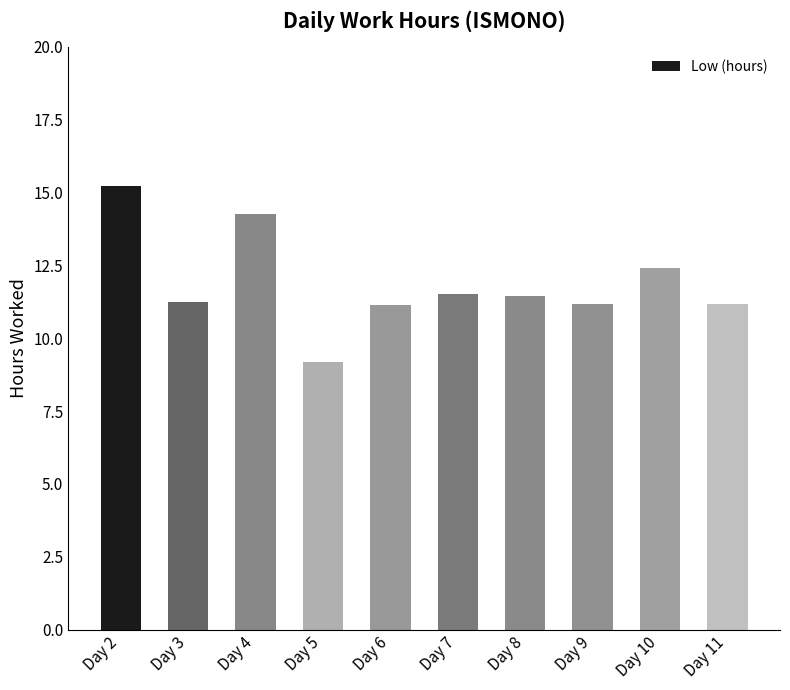

What is the value of the 4th bar from the left?

9.2